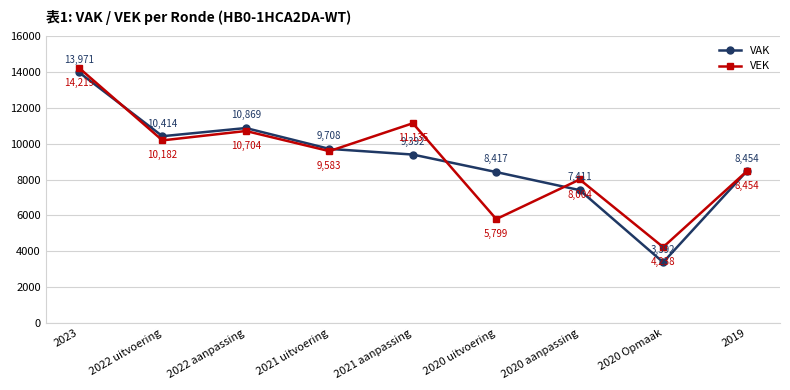

What position from the left is 2023?

1